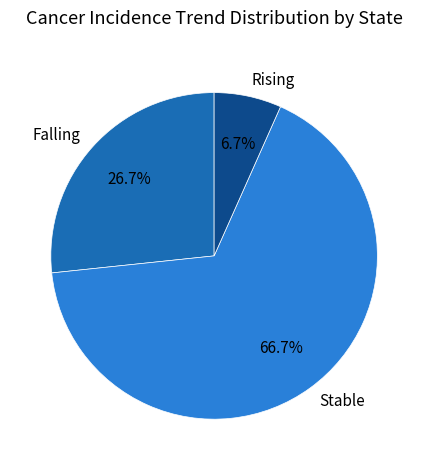

Between Falling and Rising, which is larger?

Falling